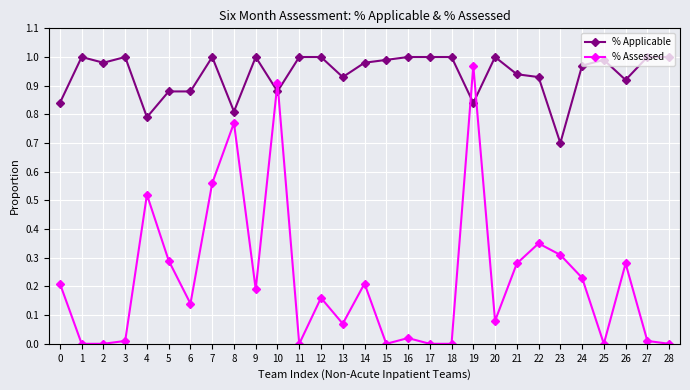

Which category has the highest value in the % Assessed series?

19